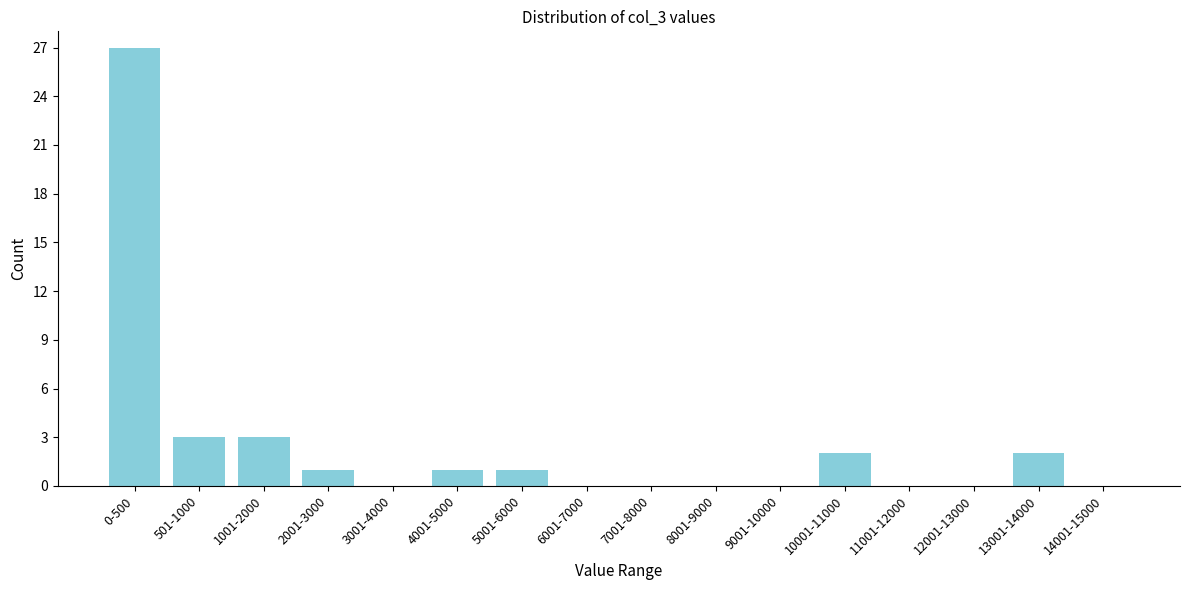

Reading left to right, list all the values displayed in this chart.

0-500=27	501-1000=3	1001-2000=3	2001-3000=1	3001-4000=0	4001-5000=1	5001-6000=1	6001-7000=0	7001-8000=0	8001-9000=0	9001-10000=0	10001-11000=2	11001-12000=0	12001-13000=0	13001-14000=2	14001-15000=0